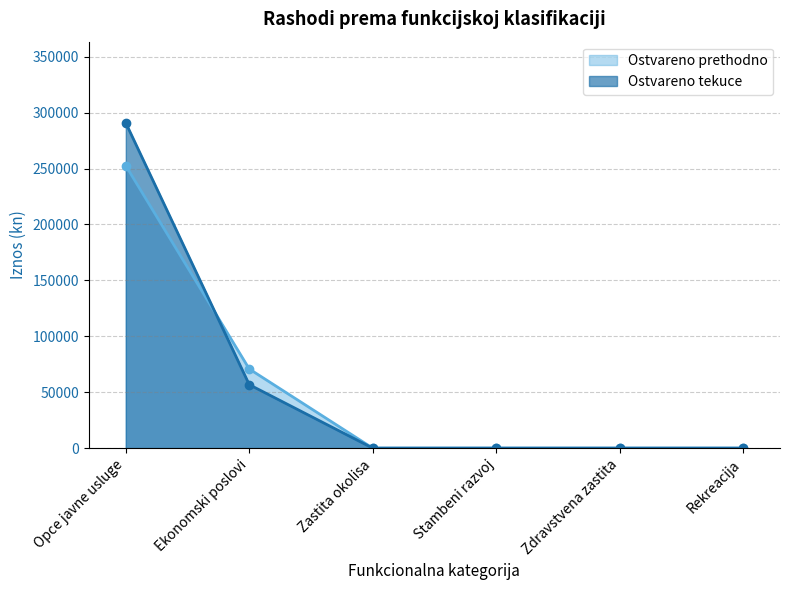

What is the difference between the maximum and second lowest values in the Ostvareno prethodno series?

252579